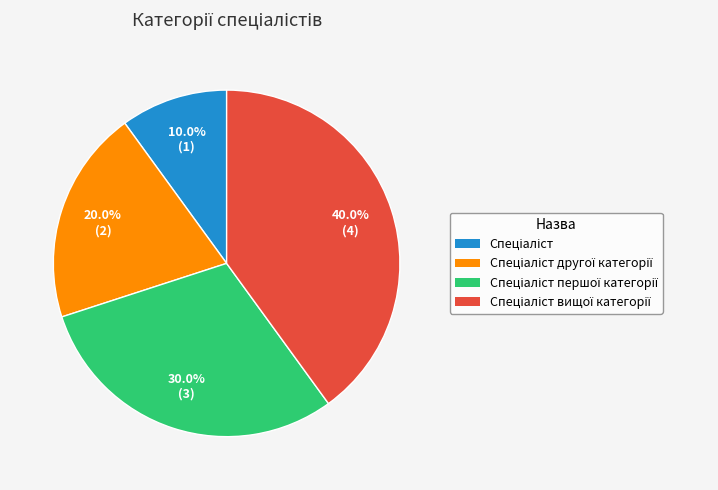

Is there a majority slice in this chart?

No